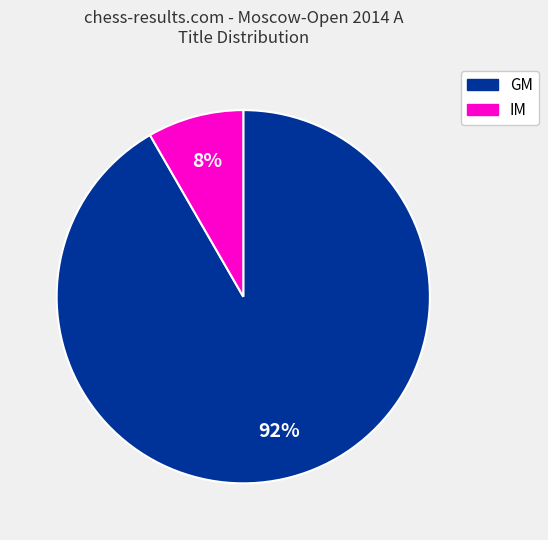

How many slices are in this pie chart?

2